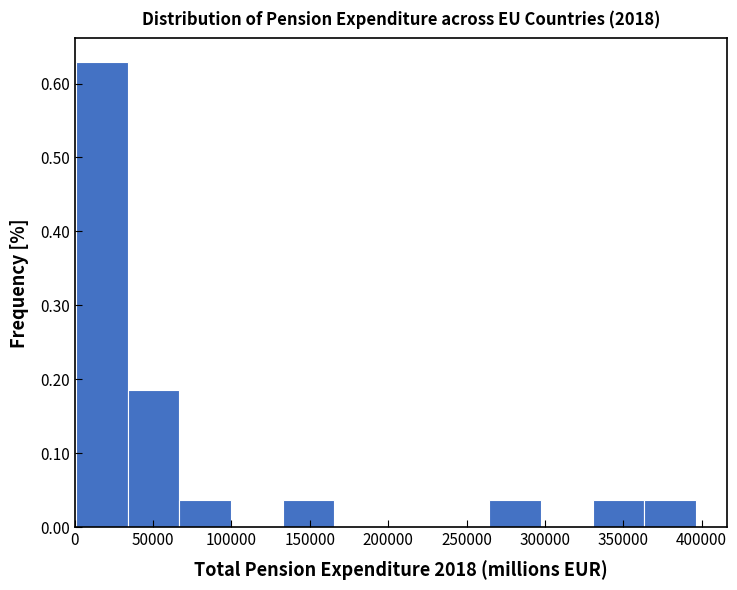

What is the height of the bar covering 265000 to 295000 on the x-axis? Neither the bar edges nor the heights are printed on the chart, so give them approximately, as read against the axes.

0.04